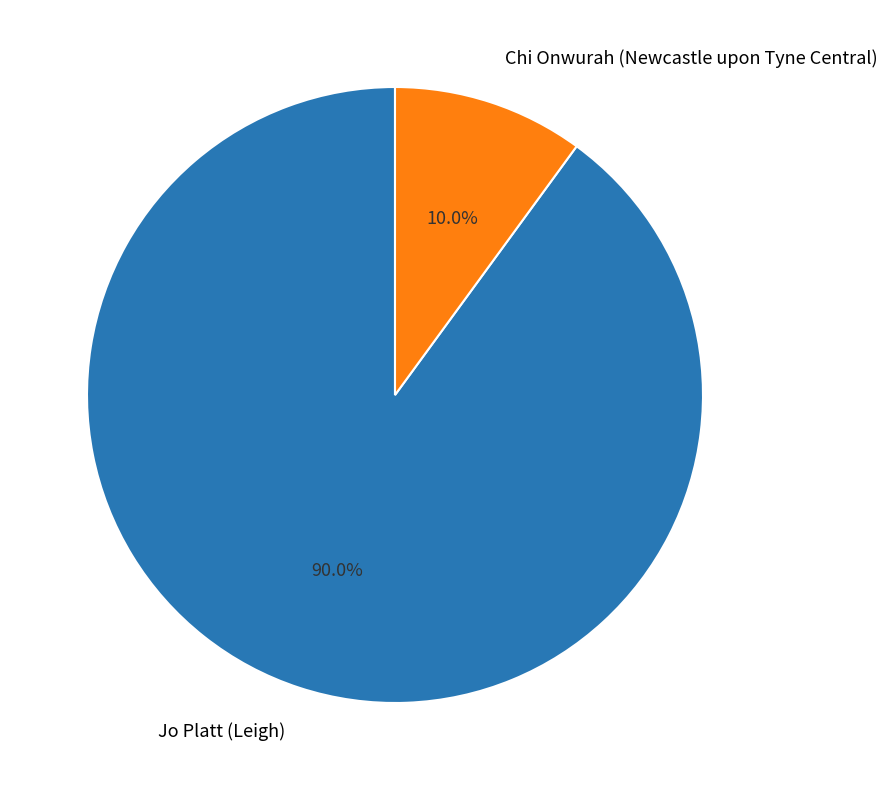

What is the ratio of the value at Jo Platt (Leigh) to the value at Chi Onwurah (Newcastle upon Tyne Central)?

9.0